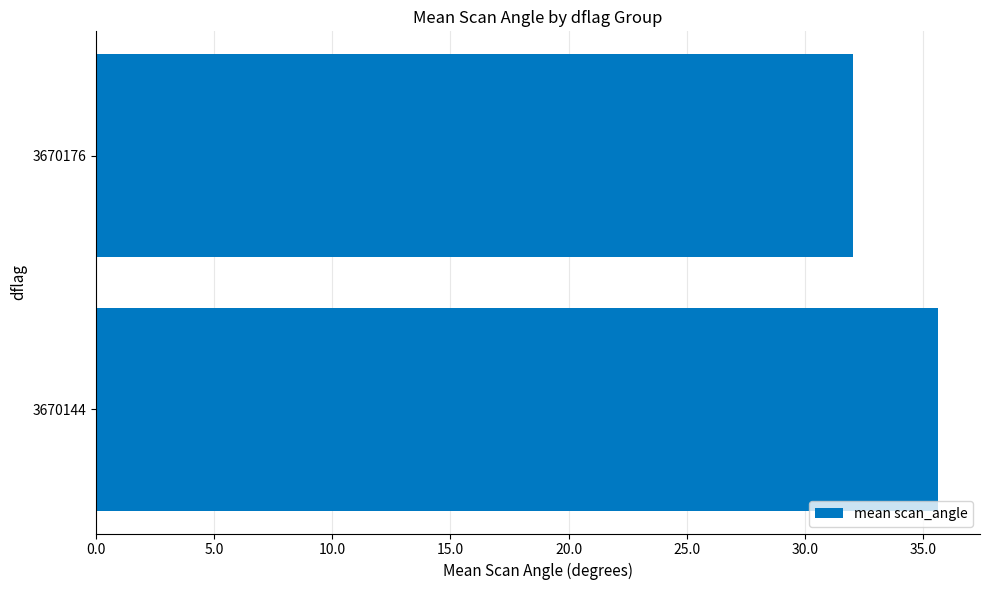

At which category does the chart reach its minimum across all series?

3670176